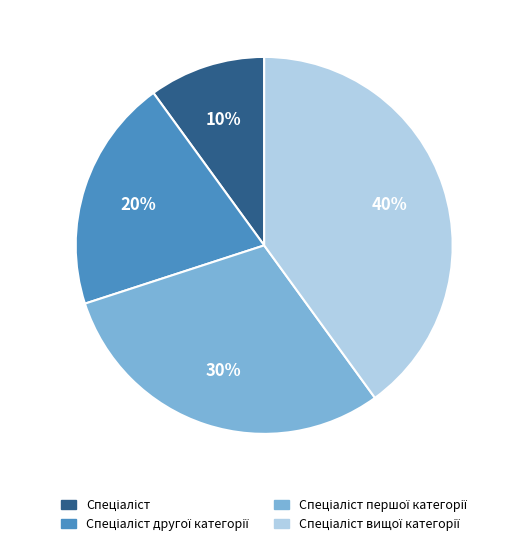

Is there a majority slice in this chart?

No